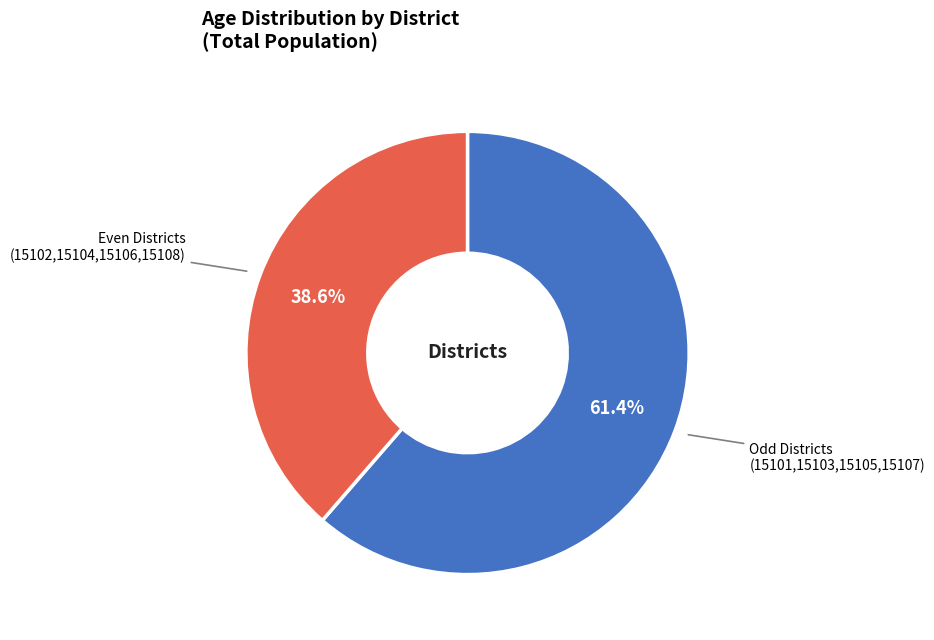

Is there any slice that represents more than half of the pie?

Yes